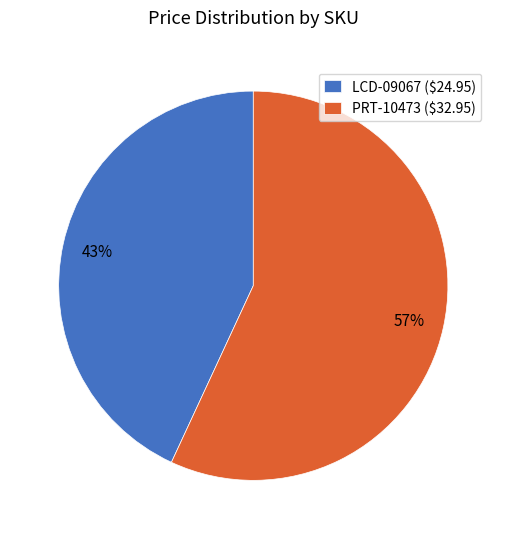

True or false: PRT-10473 accounts for 46% of the total.

False